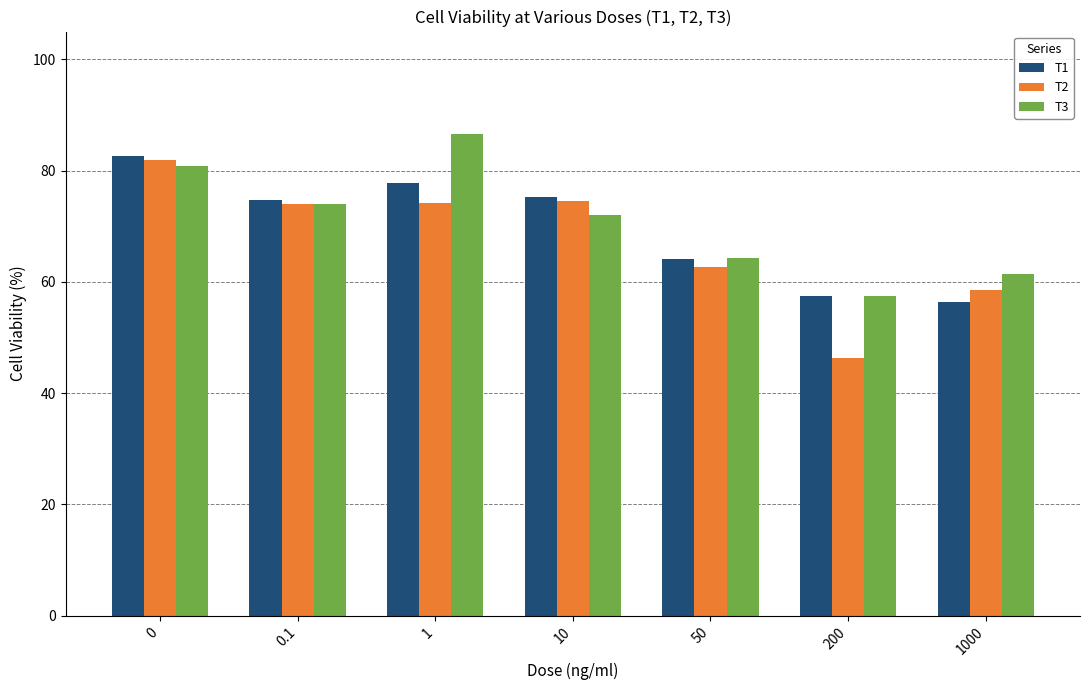

What is the minimum value for T2?

46.3